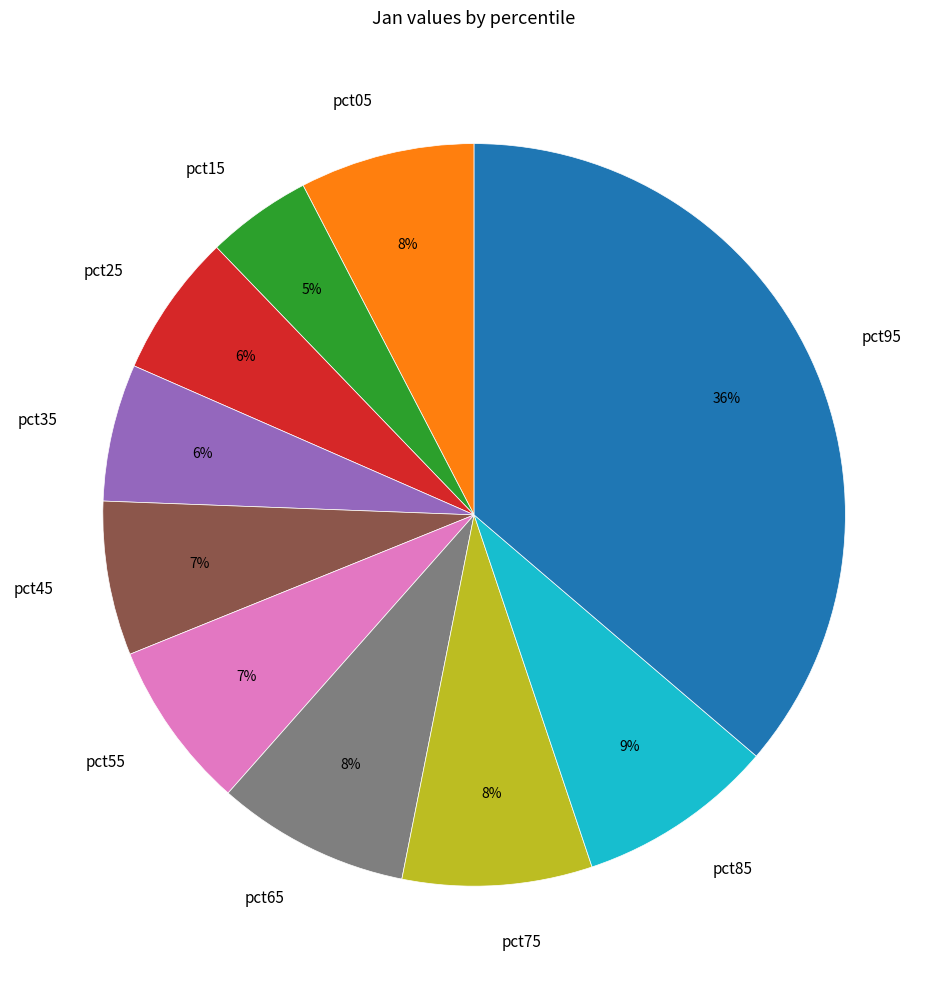

Does pct75 account for over 50% of the chart?

No